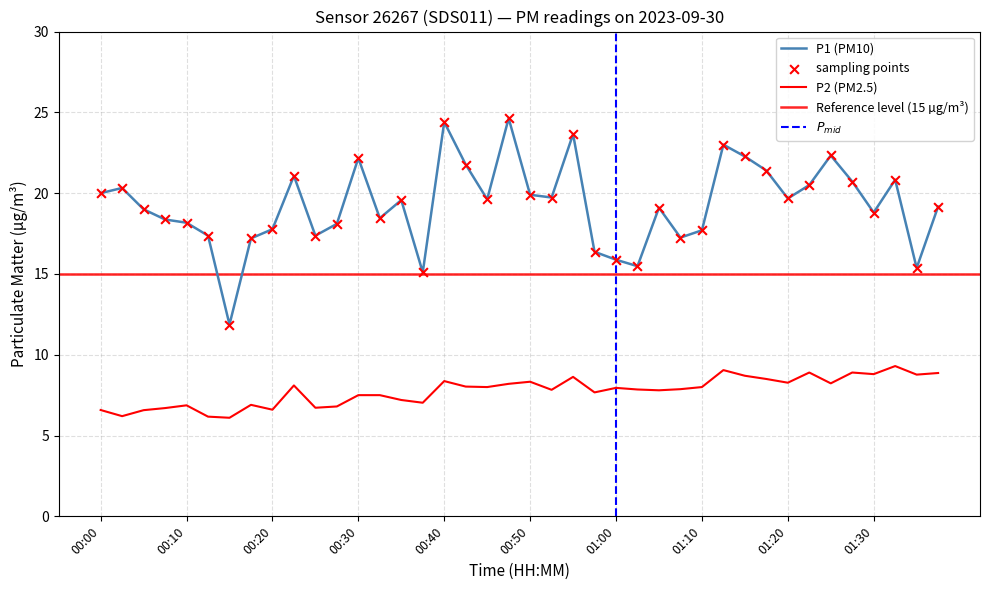

Which series has the widest spread of Y values?

P1